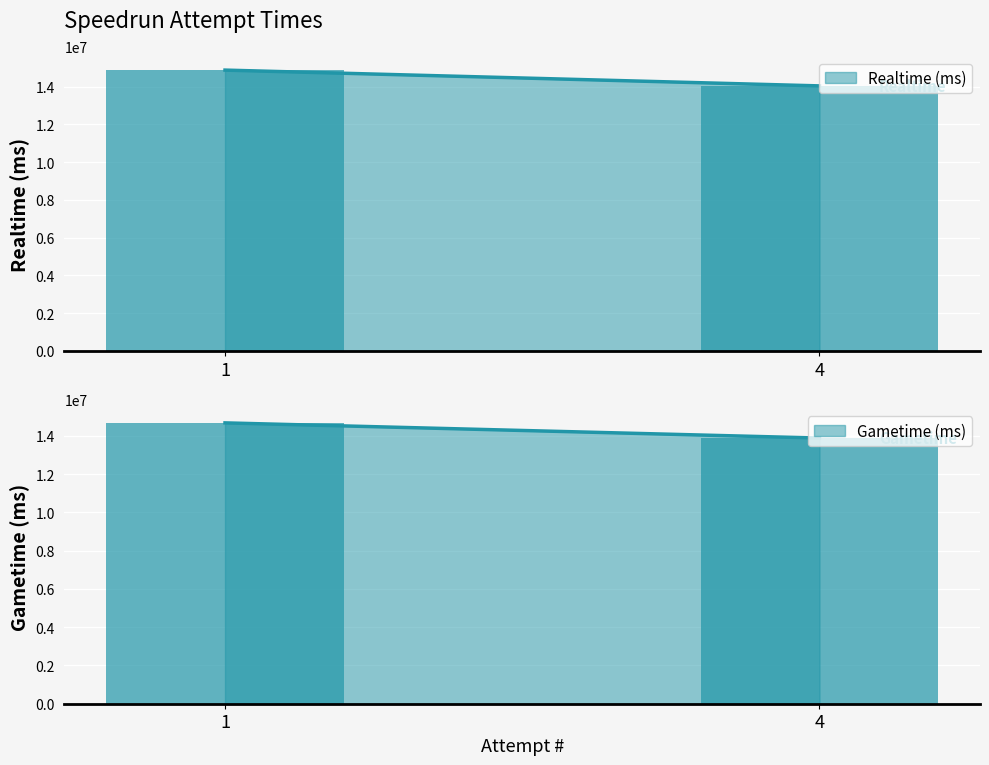

Which category has the highest value in the Gametime (ms) series?

1